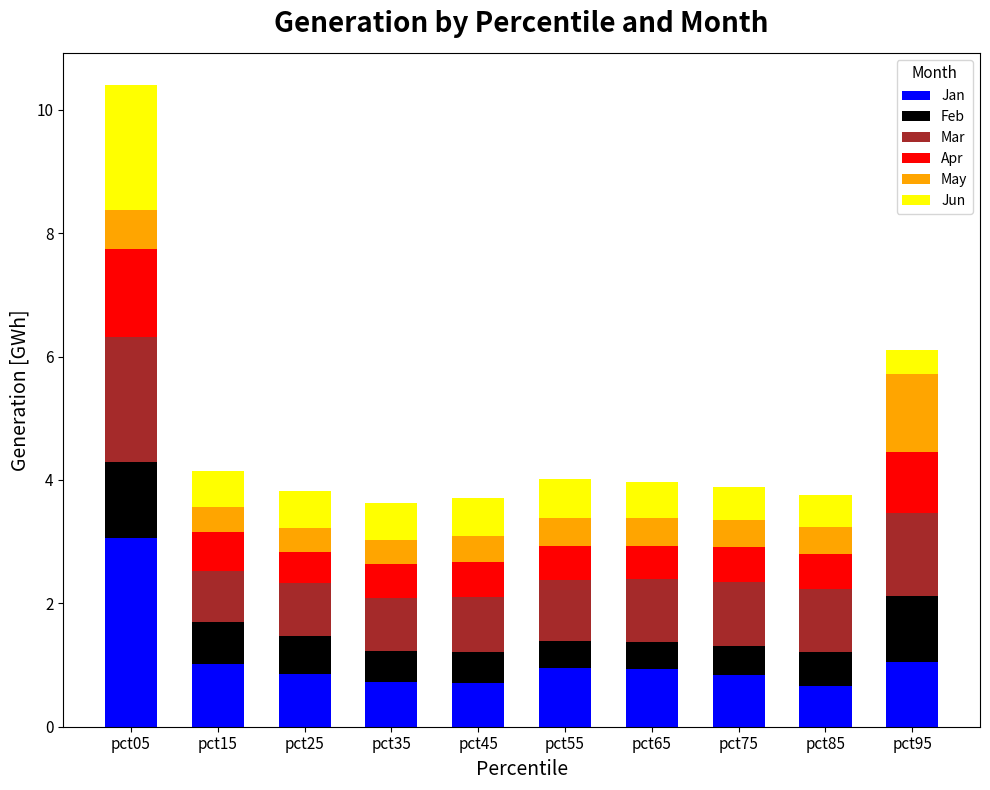

What is the average value of the Jan series?

1.1